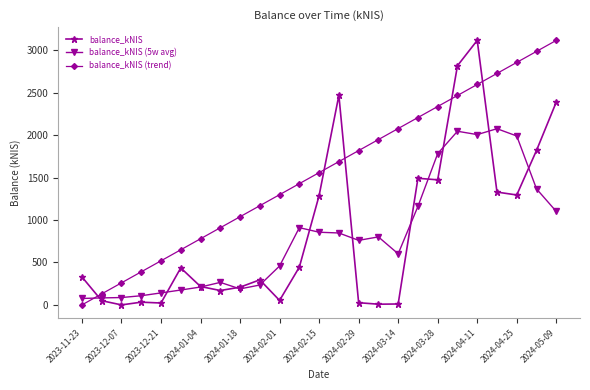

Is this an area chart (filled region under the line)?

No